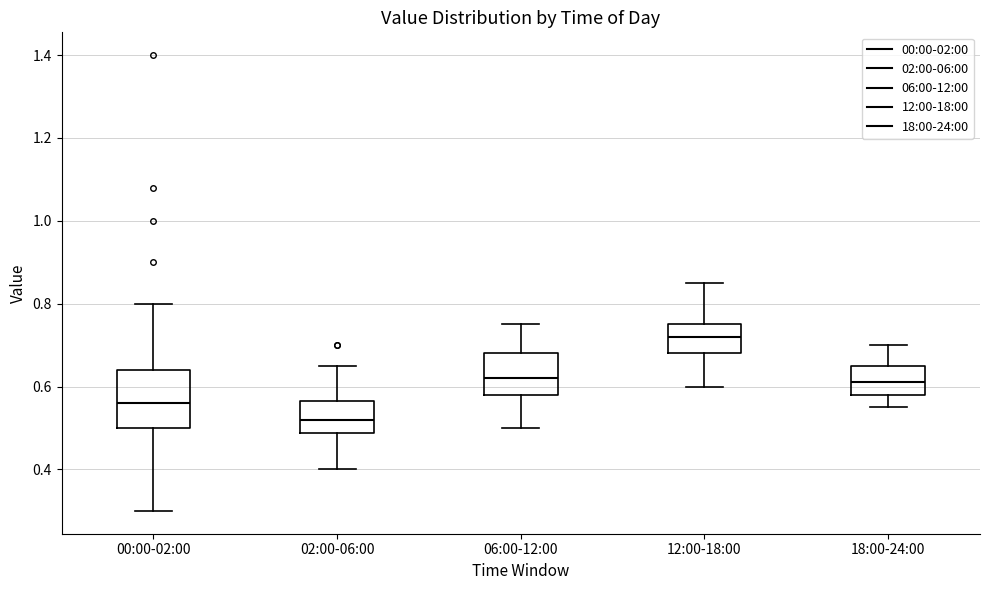

Reading left to right, read every box against the y-axis: the position of its median line, the range the box covers, and the ends of its whiskers. The values are not printed on the chart, so give them approximately, as read against the axis.

00:00-02:00: median 0.56, box 0.50 to 0.64, whiskers 0.30 to 0.80
02:00-06:00: median 0.52, box 0.48 to 0.56, whiskers 0.40 to 0.66
06:00-12:00: median 0.62, box 0.58 to 0.68, whiskers 0.50 to 0.76
12:00-18:00: median 0.72, box 0.68 to 0.76, whiskers 0.60 to 0.86
18:00-24:00: median 0.62, box 0.58 to 0.66, whiskers 0.56 to 0.70